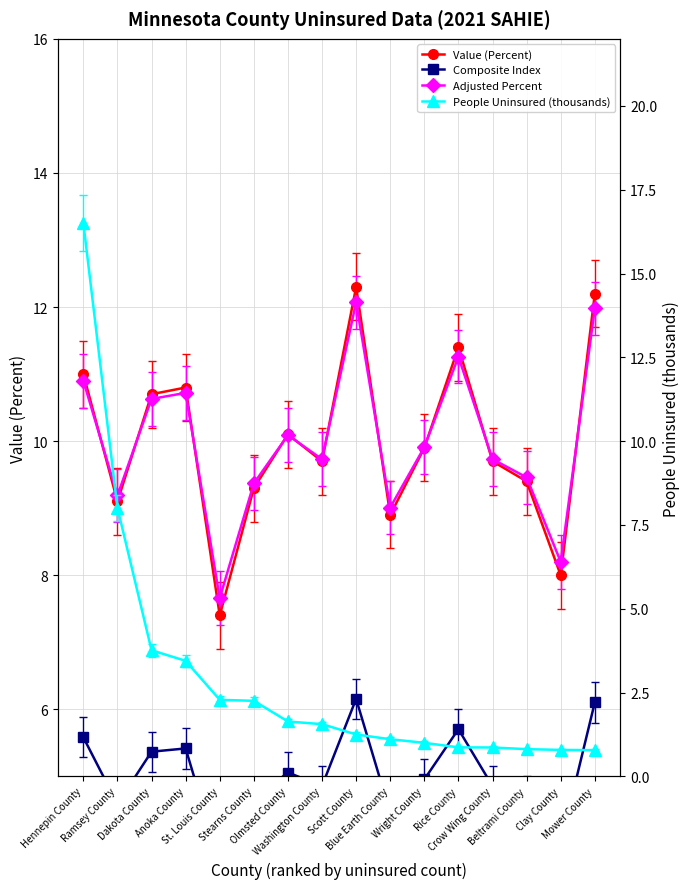

At which category does the chart reach its minimum across all series?

Mower County